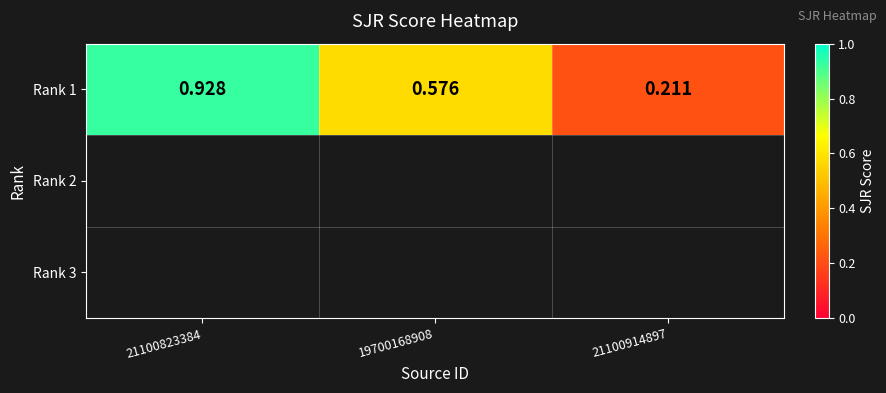

What value does the data have at 21100914897?

0.2